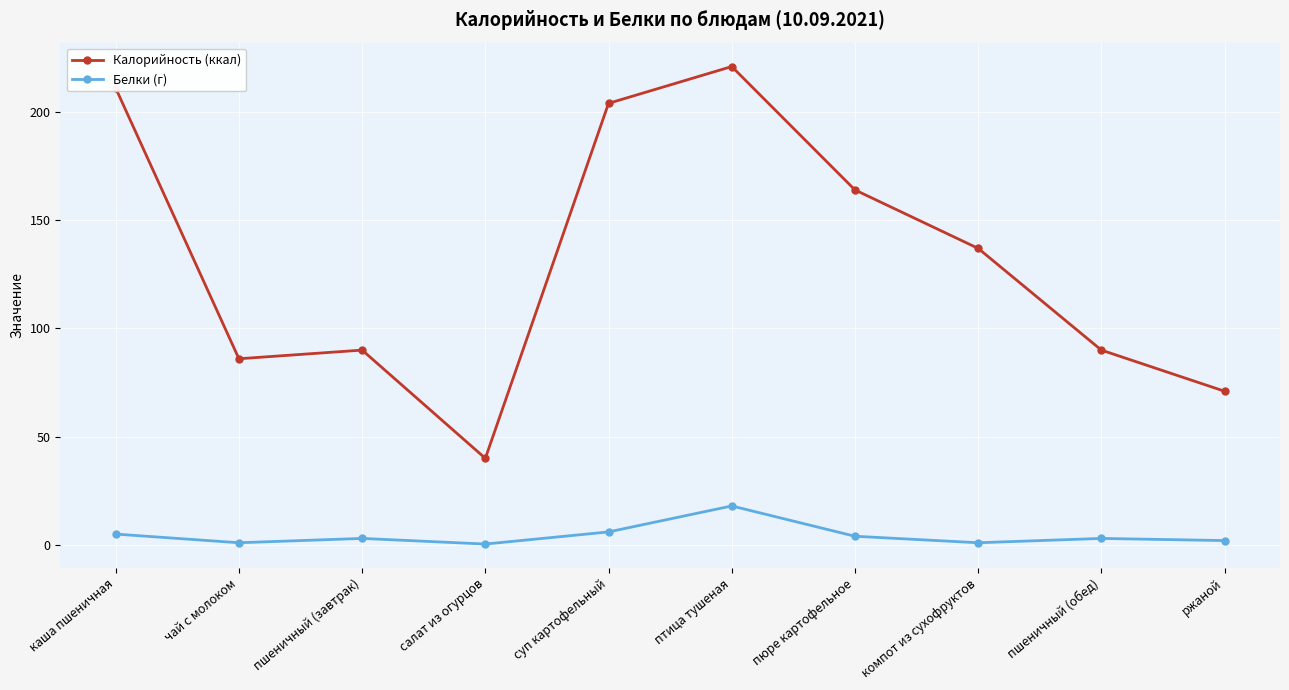

In Белки (г), how many points are lower than both neighbors (excluding endpoints)?

3